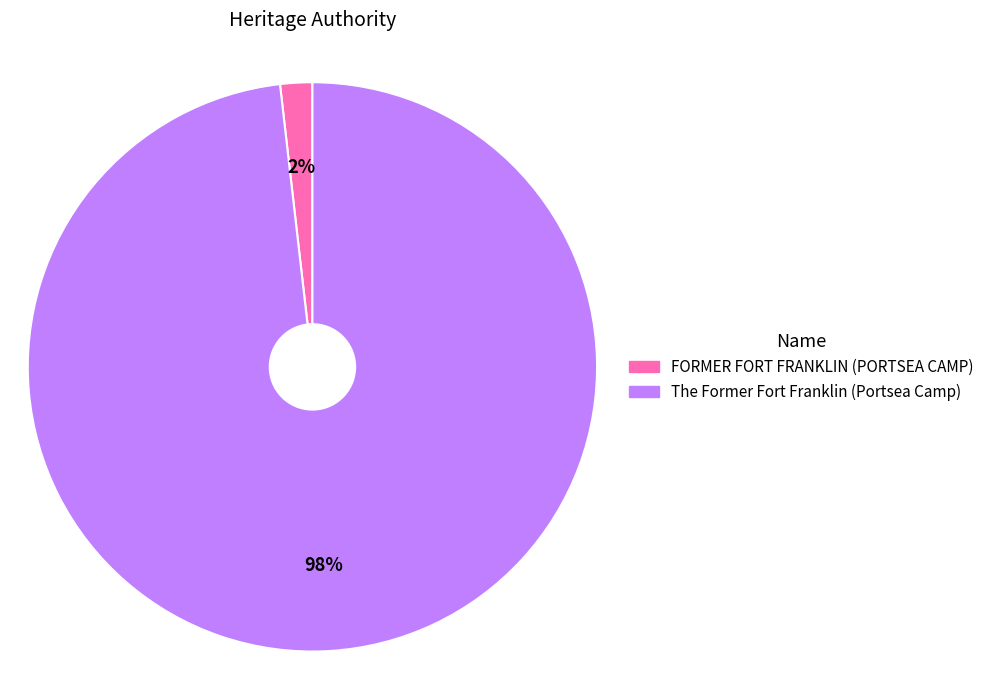

Do FORMER FORT FRANKLIN (PORTSEA CAMP) and The Former Fort Franklin (Portsea Camp) together represent more than half of the pie?

Yes